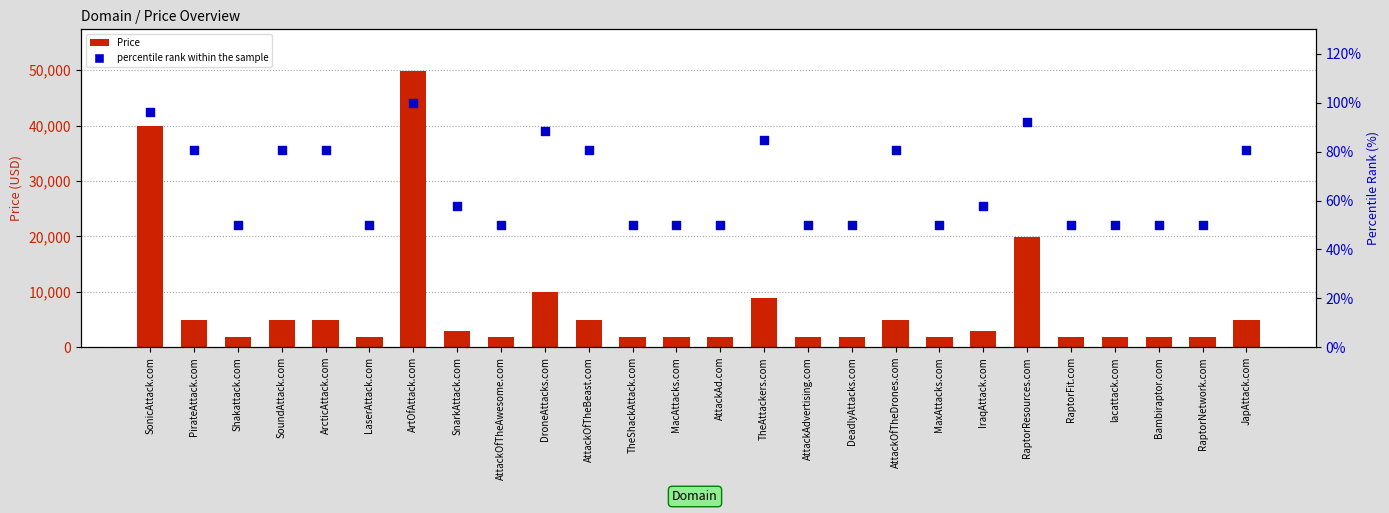

At how many categories does at least one series exceed 37667?

2